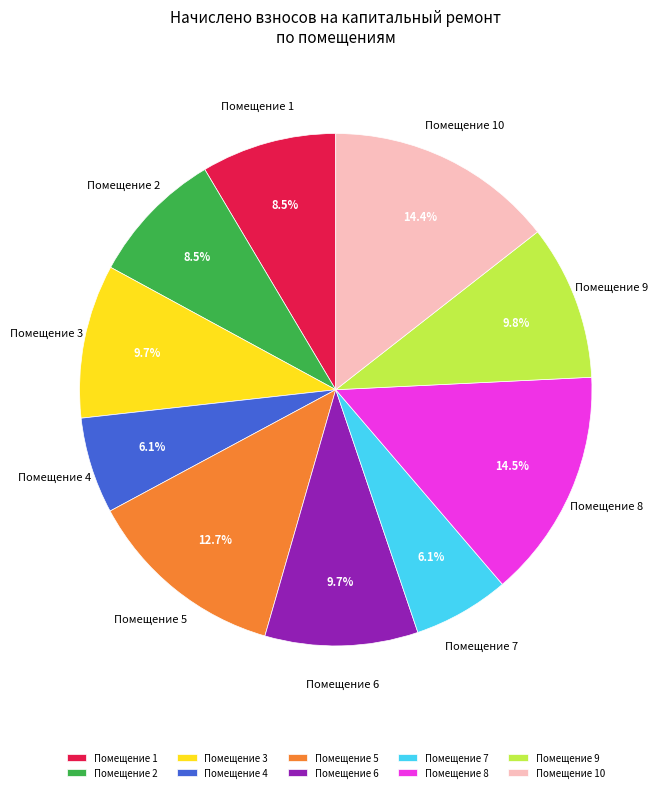

Is there any slice that represents more than half of the pie?

No